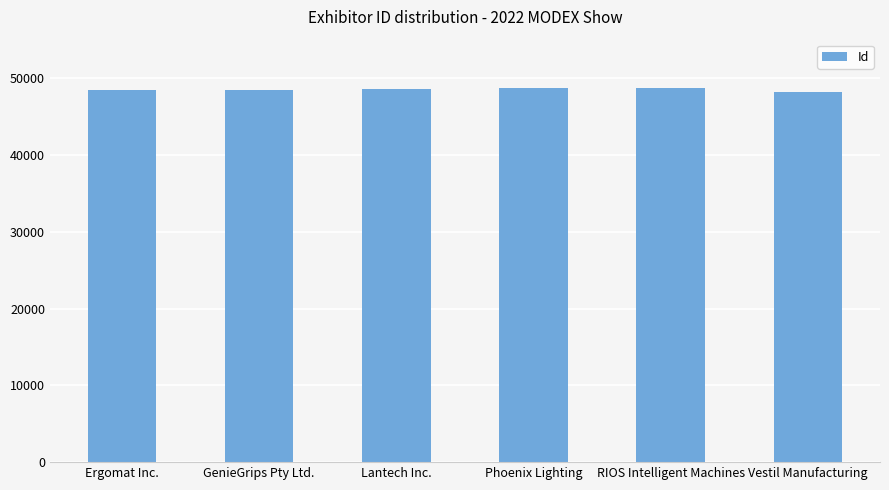

The chart shows a value of 15753 at GenieGrips Pty Ltd.. True or false?

False